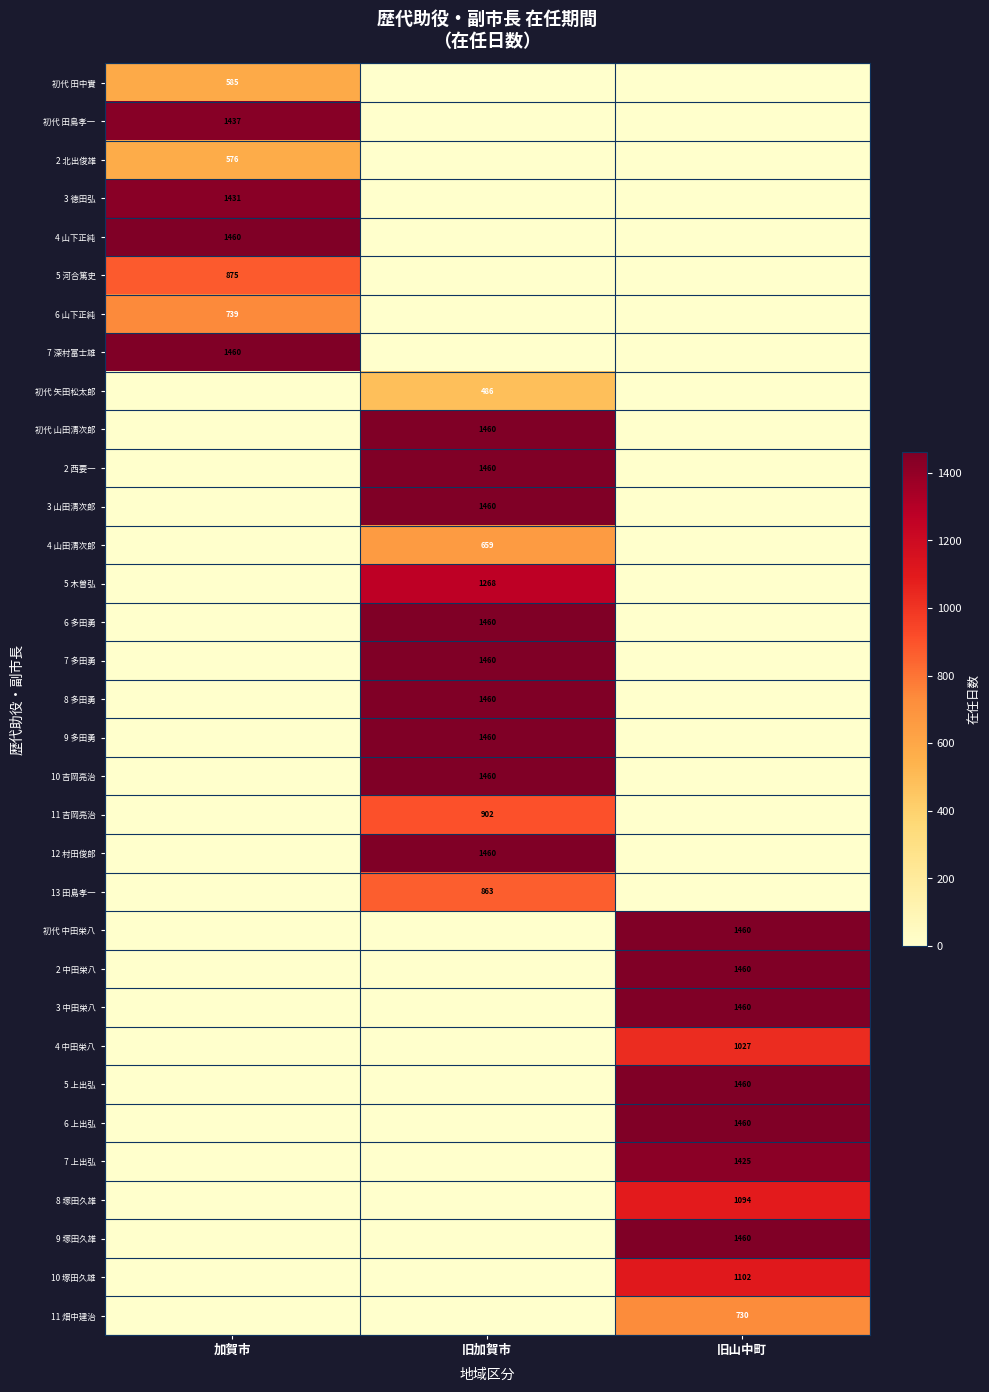

Is it true that 初代 田島孝一 equals 2527 at 加賀市?

False